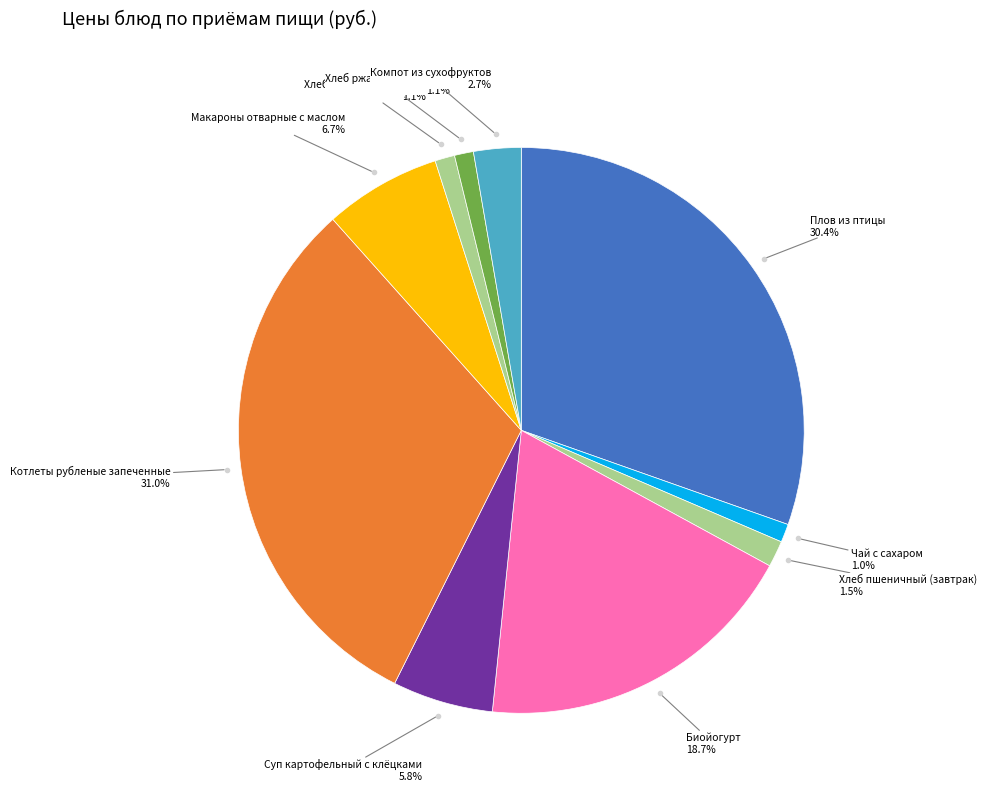

To the nearest percent, what is the average slice percentage?

10%